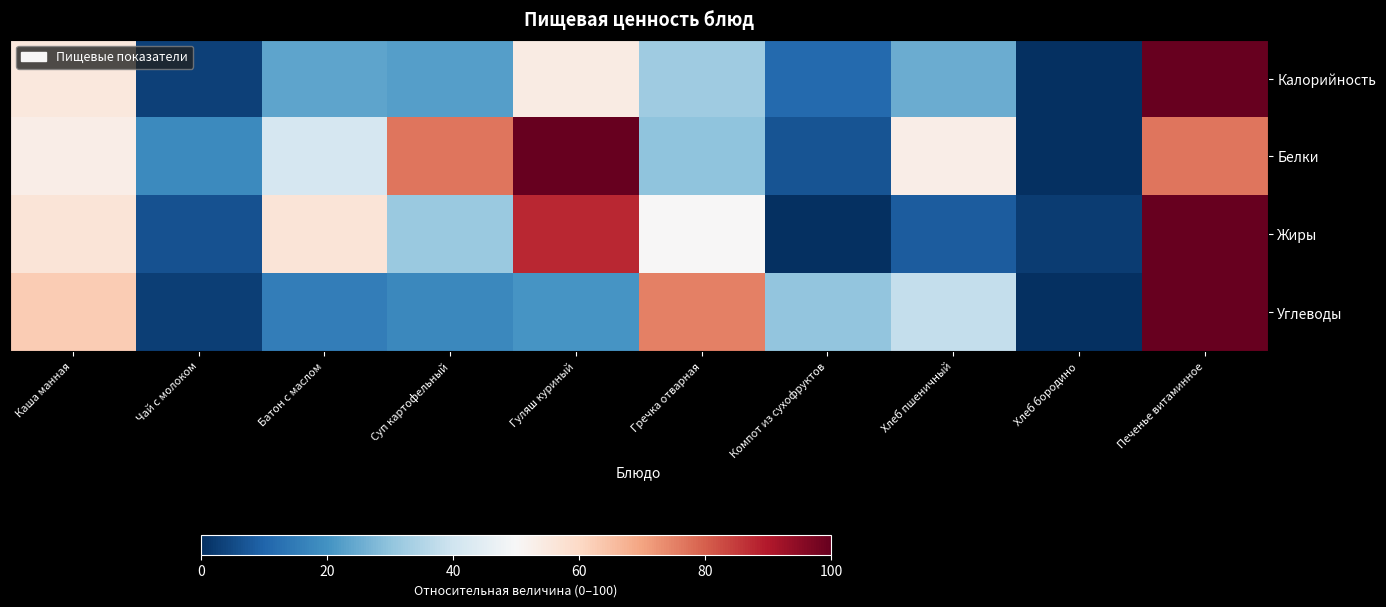

At Суп картофельный, list the series in order from largest to smallest.

Белки, Жиры, Калорийность, Углеводы